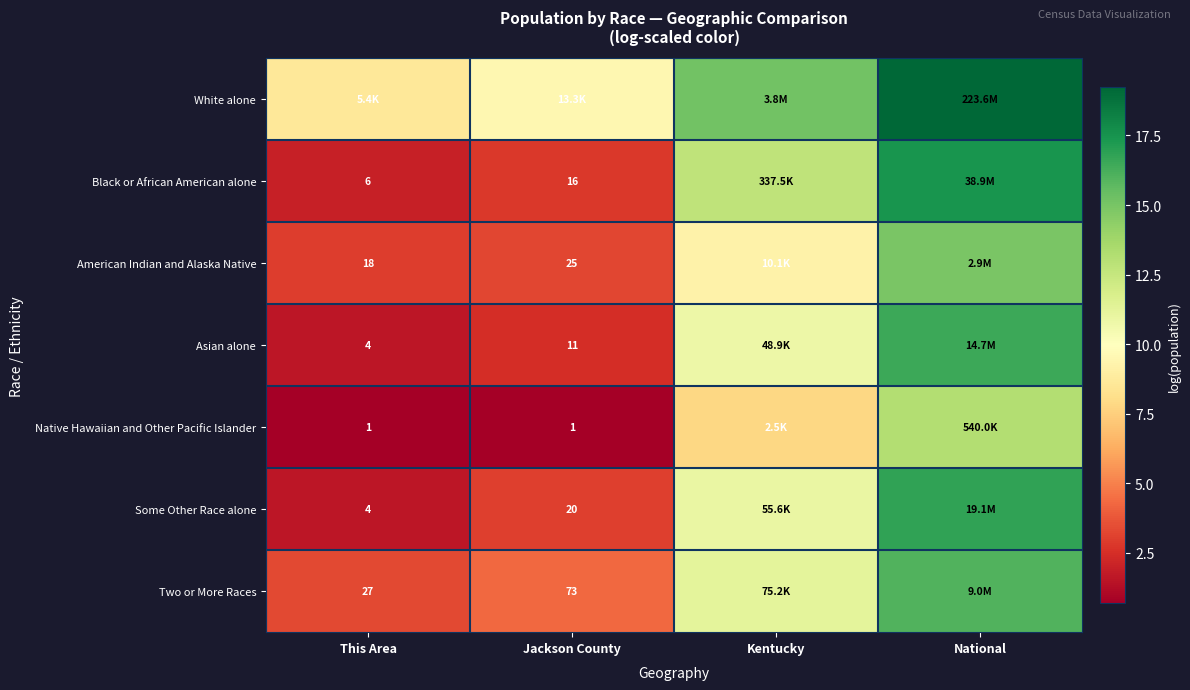

True or false: Asian alone has a value of 0.5 at This Area.

False